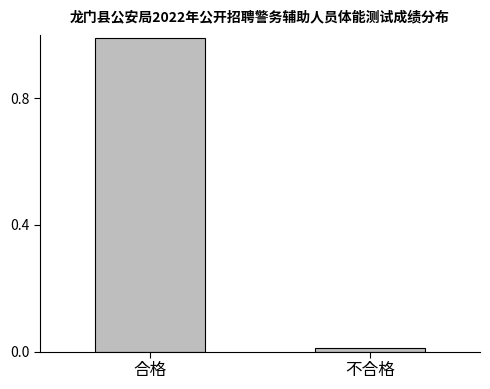

Does the chart contain any negative values?

No